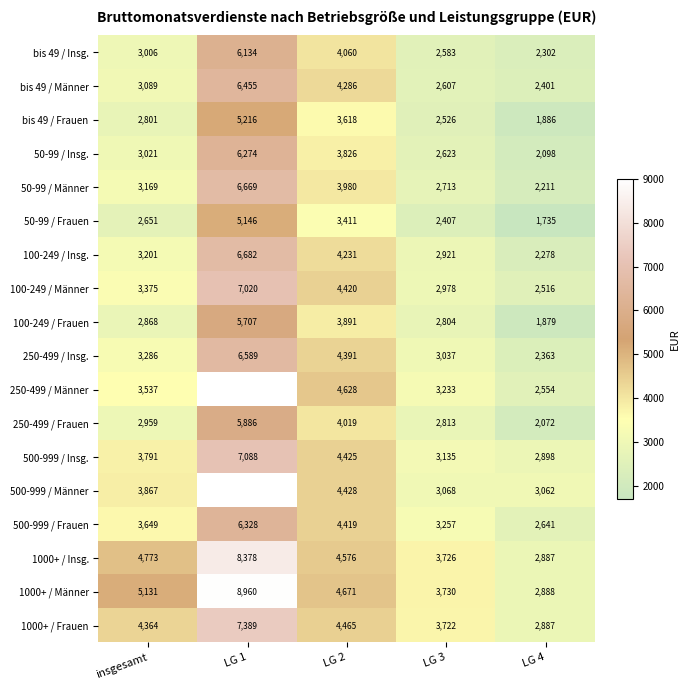

At how many categories does at least one series exceed 4145?

3